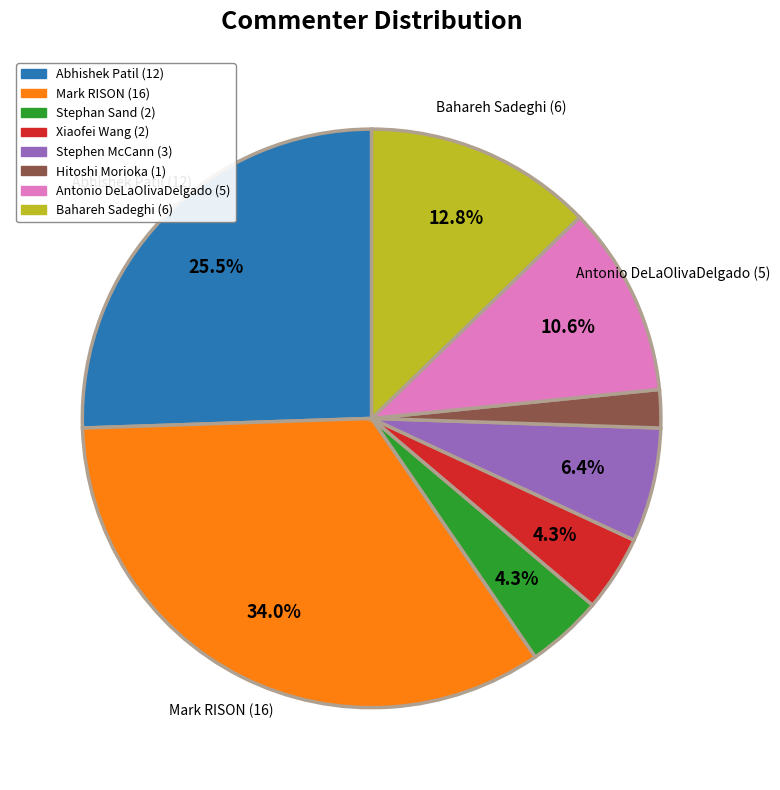

To the nearest percent, what percentage of the pie is Stephen McCann?

6%